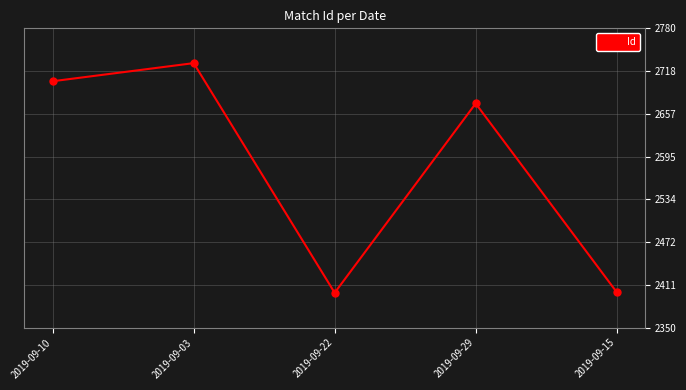

How many interior local peaks (higher than both neighbors) does the data have?

2